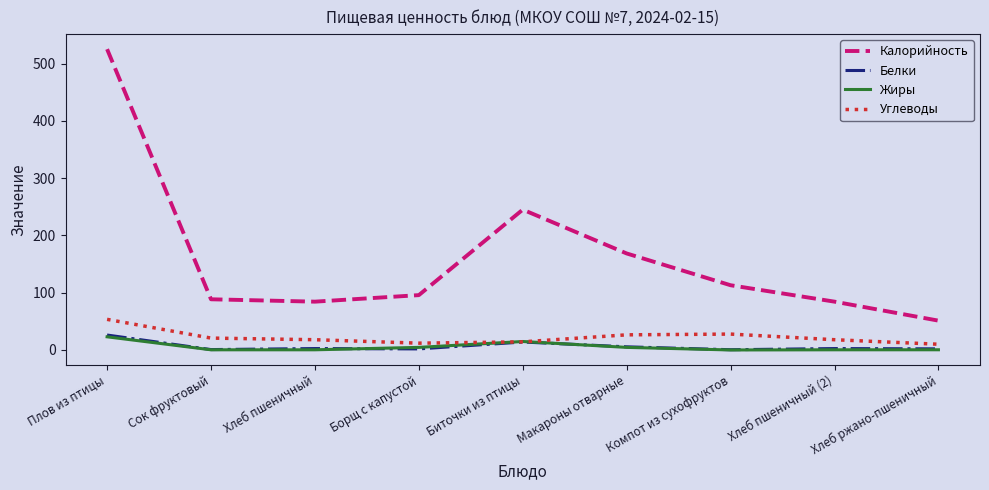

How many lines are shown in the chart?

4